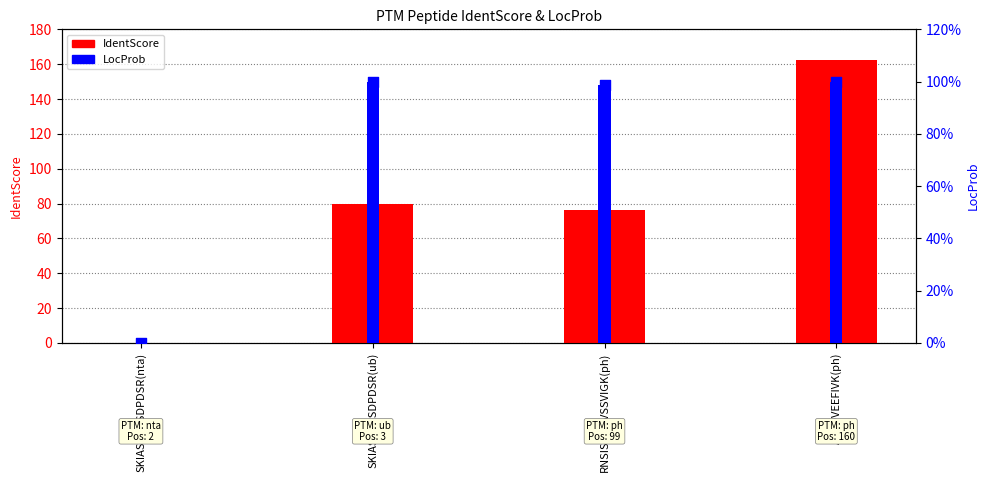

Which series has the widest spread of Y values?

IdentScore